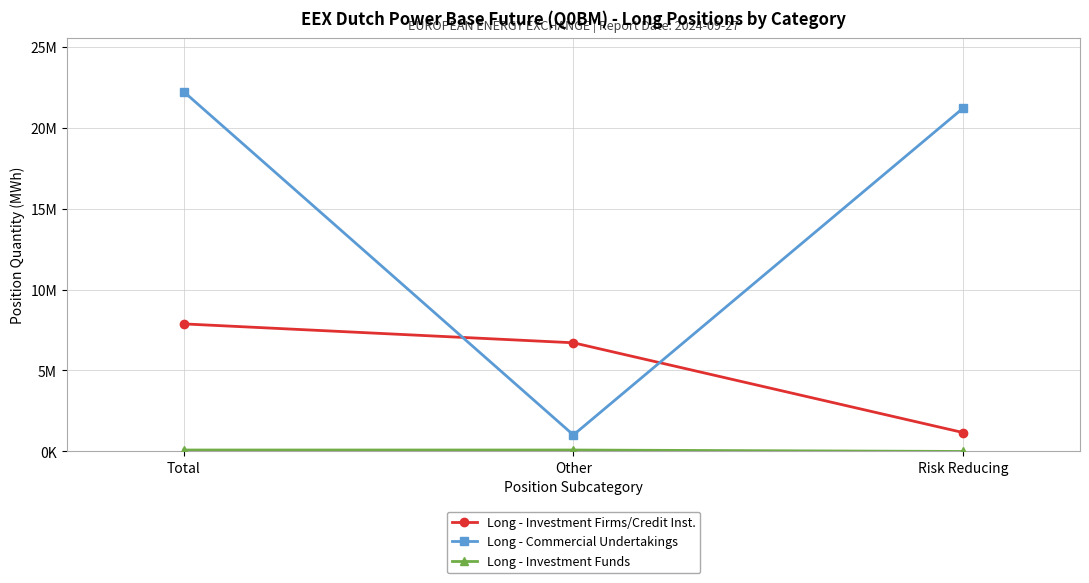

Reading right to left, list all the values displayed in this chart.

Long - Investment Firms/Credit Inst.: Risk Reducing=1166490	Other=6710709	Total=7877199
Long - Commercial Undertakings: Risk Reducing=21199620	Other=1018485	Total=22218105
Long - Investment Funds: Risk Reducing=0	Other=89258	Total=89258